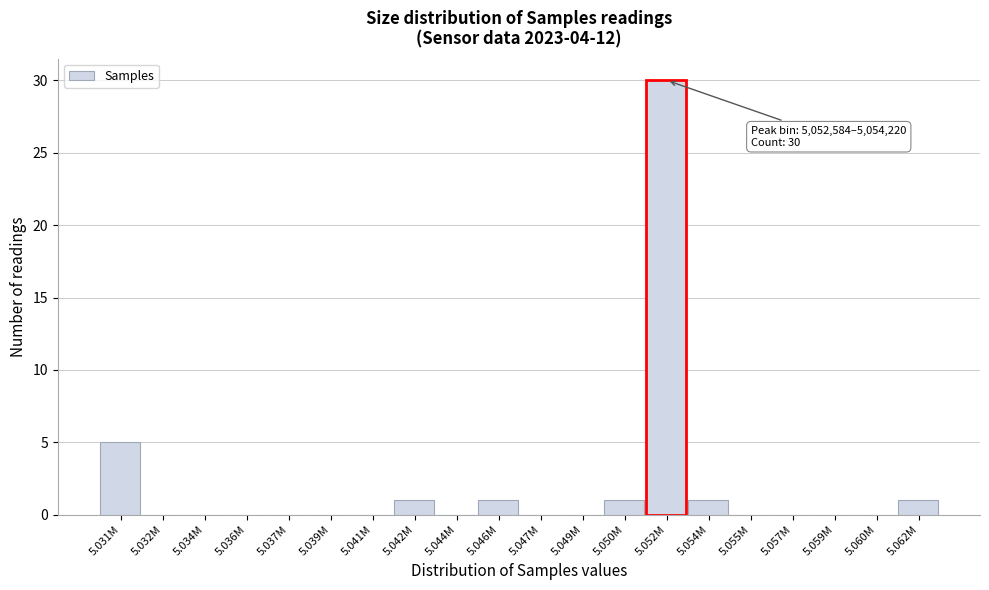

Reading left to right, what are all the values shown in this chart?

5.031M=5	5.032M=0	5.034M=0	5.036M=0	5.037M=0	5.039M=0	5.041M=0	5.042M=1	5.044M=0	5.046M=1	5.047M=0	5.049M=0	5.050M=1	5.052M=30	5.054M=1	5.055M=0	5.057M=0	5.059M=0	5.060M=0	5.062M=1